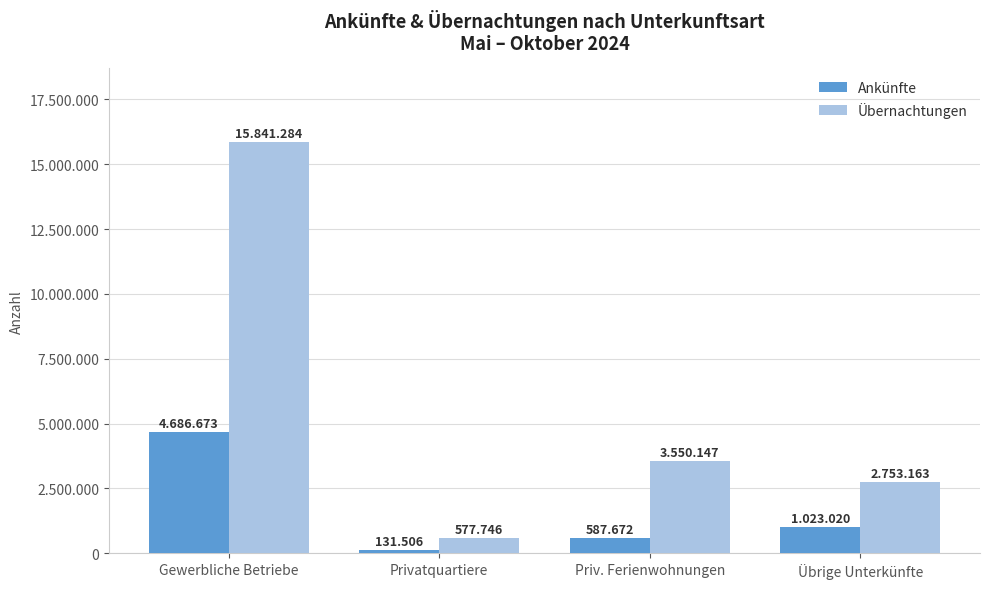

Does the chart contain any negative values?

No